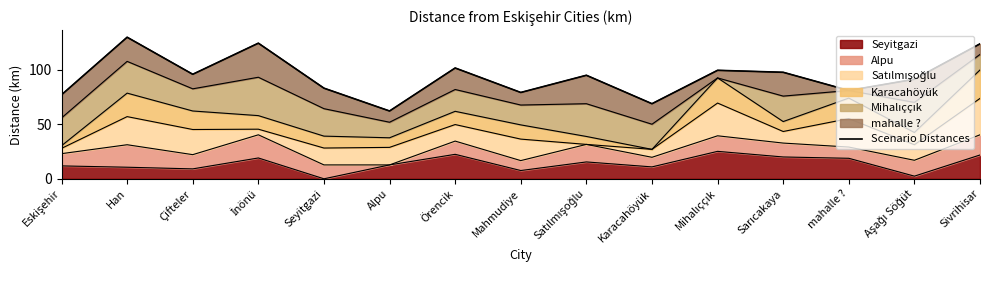

Rank the categories by value from lowest to highest.

Alpu, Karacahöyük, Eskişehir, Mahmudiye, mahalle ?, Seyitgazi, Aşağı Söğüt, Satılmışoğlu, Çifteler, Sarıcakaya, Mihalıççık, Örencik, Sivrihisar, İnönü, Han